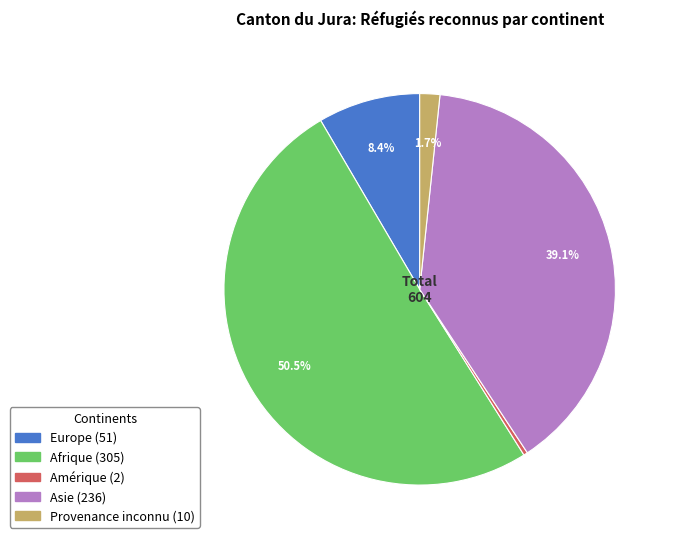

Is there any slice that represents more than half of the pie?

Yes